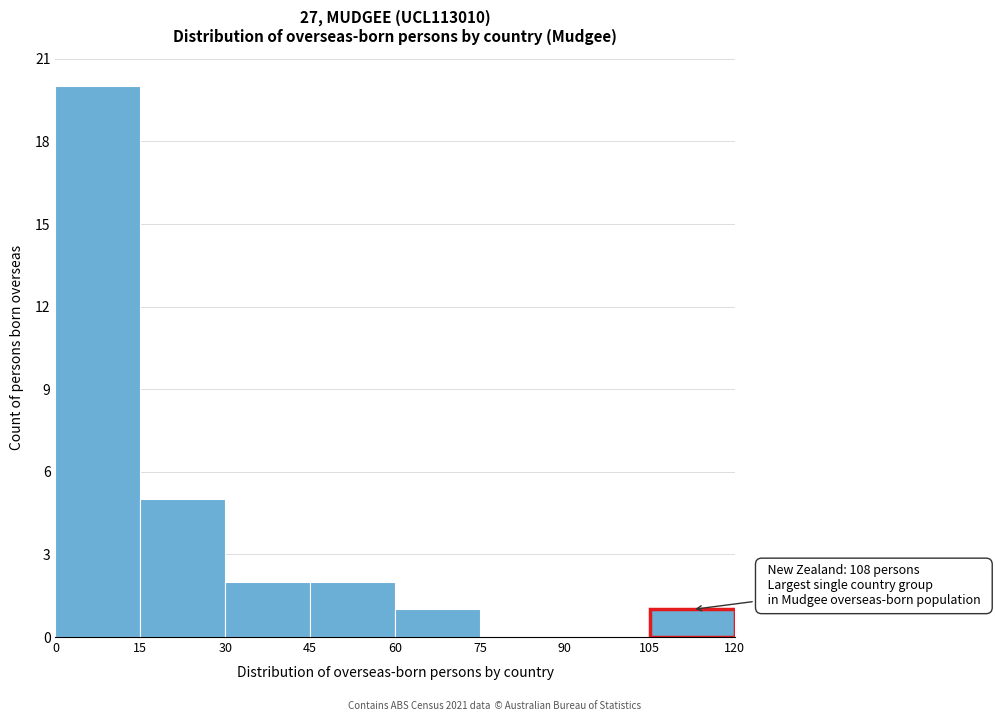

Over which range of the x-axis is the bar tallest?

0 to 15